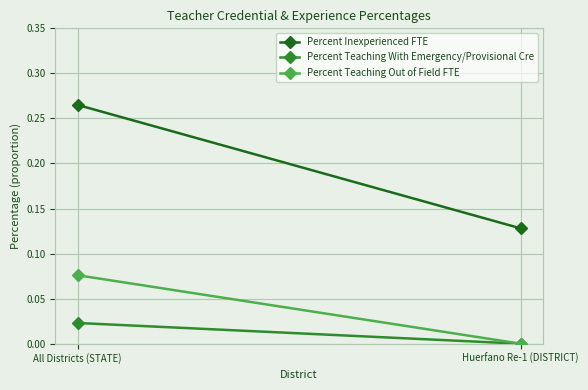

Where is Percent Inexperienced FTE nearest to the value 0?

Huerfano Re-1 (DISTRICT)